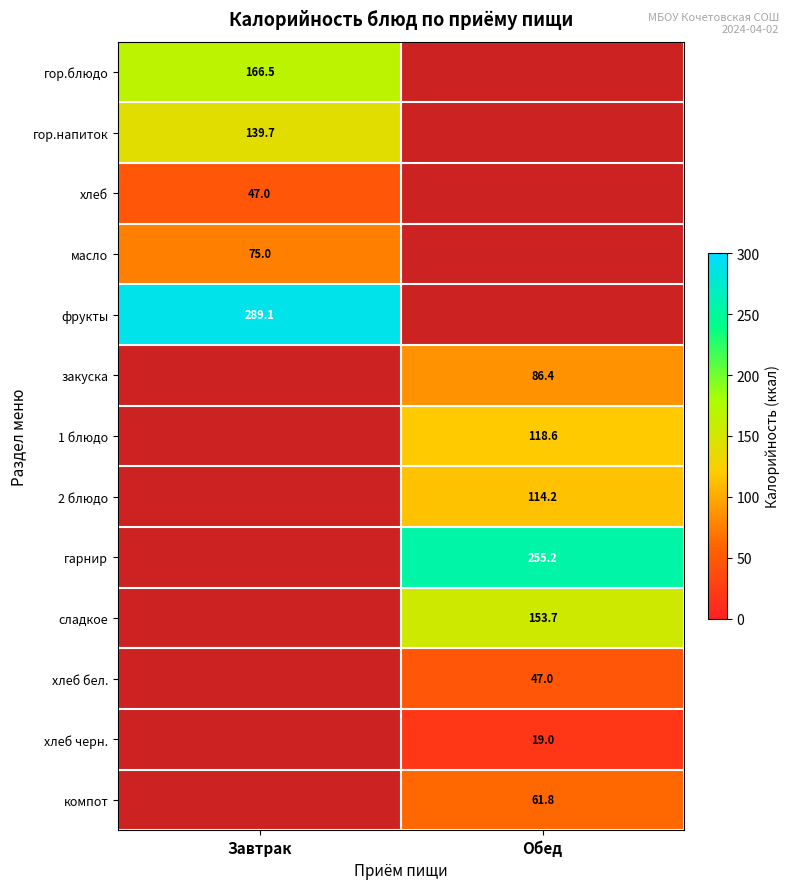

Is it true that 1 блюдо equals 191.4 at Обед?

False